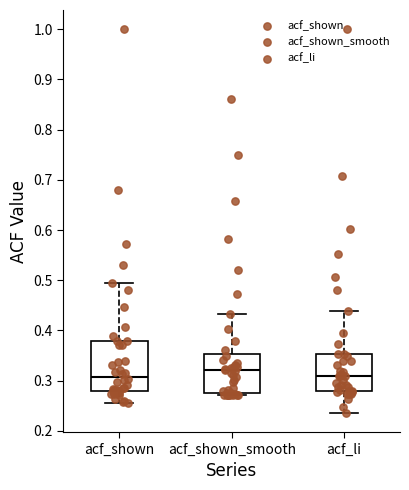

Which box is the tallest, from its lower edge to its upper edge?

acf_shown